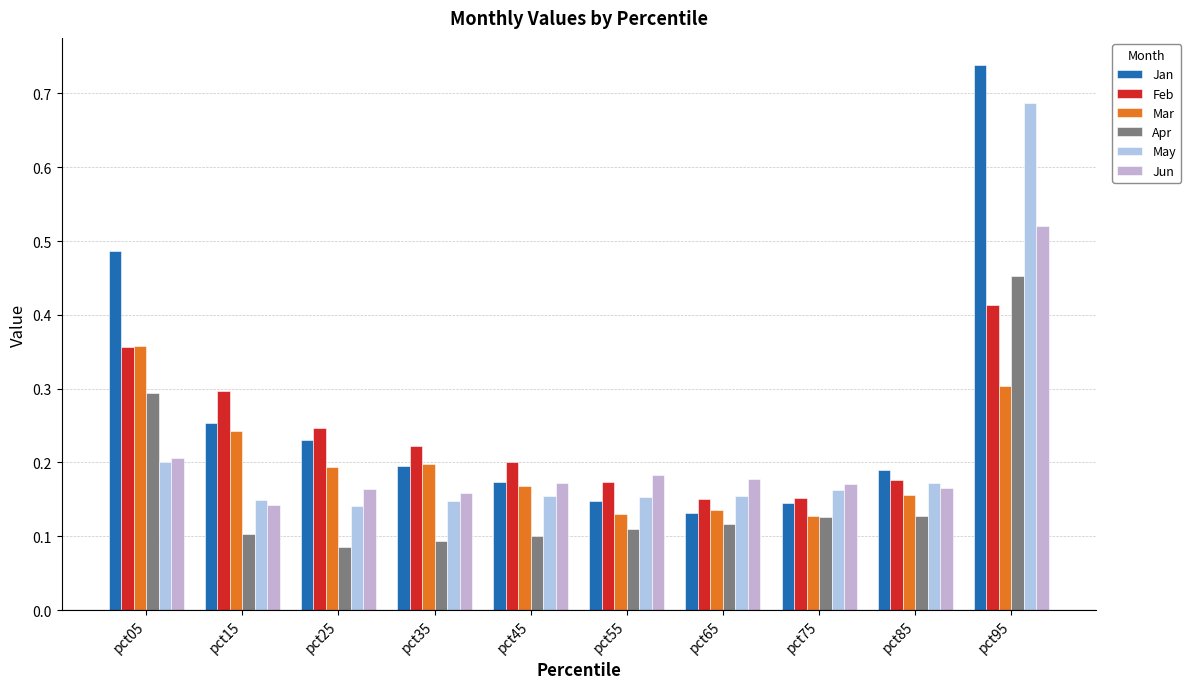

How many bars are there in each group?

6